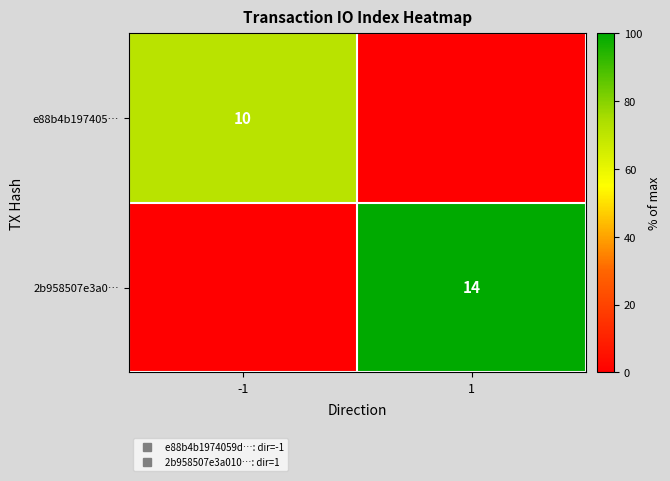

At which category does the chart reach its minimum across all series?

1